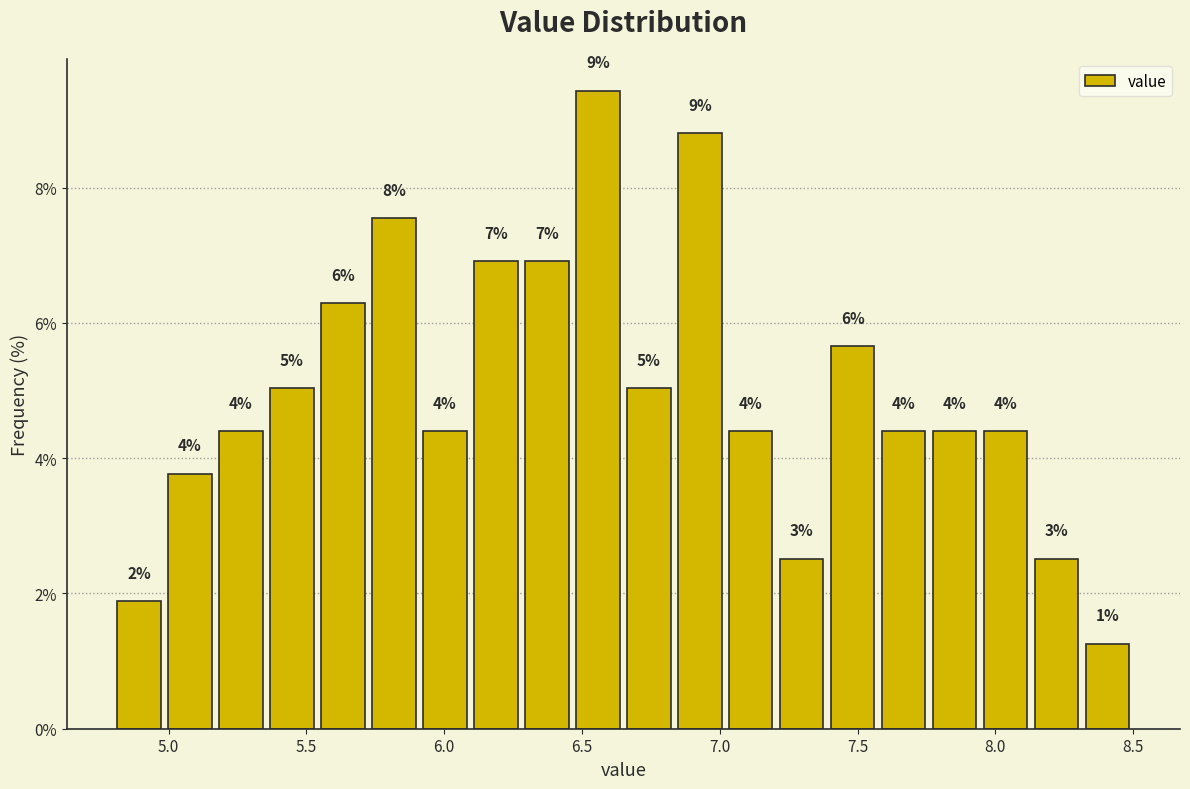

Around what value on the x-axis is the tallest bar? Give the approximate position of its centre, as read against the axis.

6.55